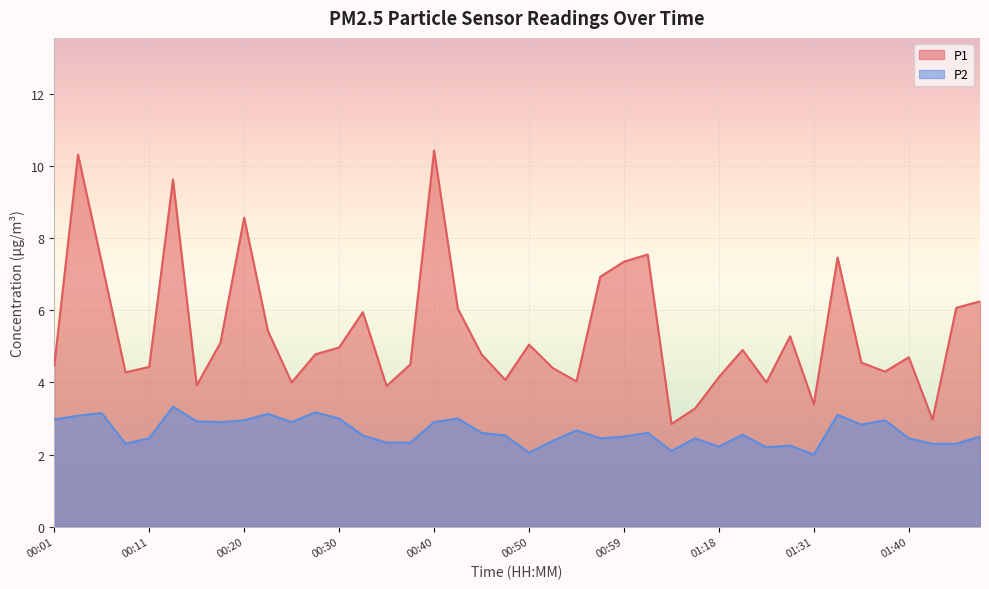

True or false: P2 and P1 intersect in this chart.

False